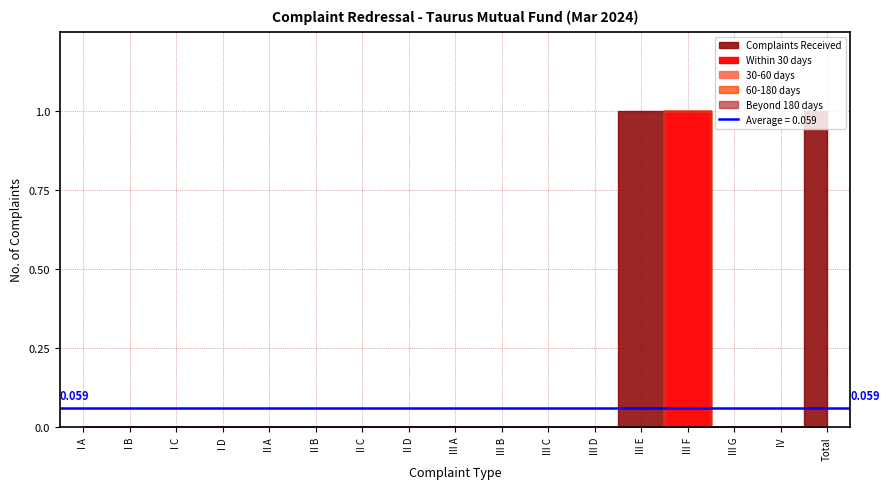

Is the value of Beyond 180 days at II A greater than the value of Within 30 days at II B?

No